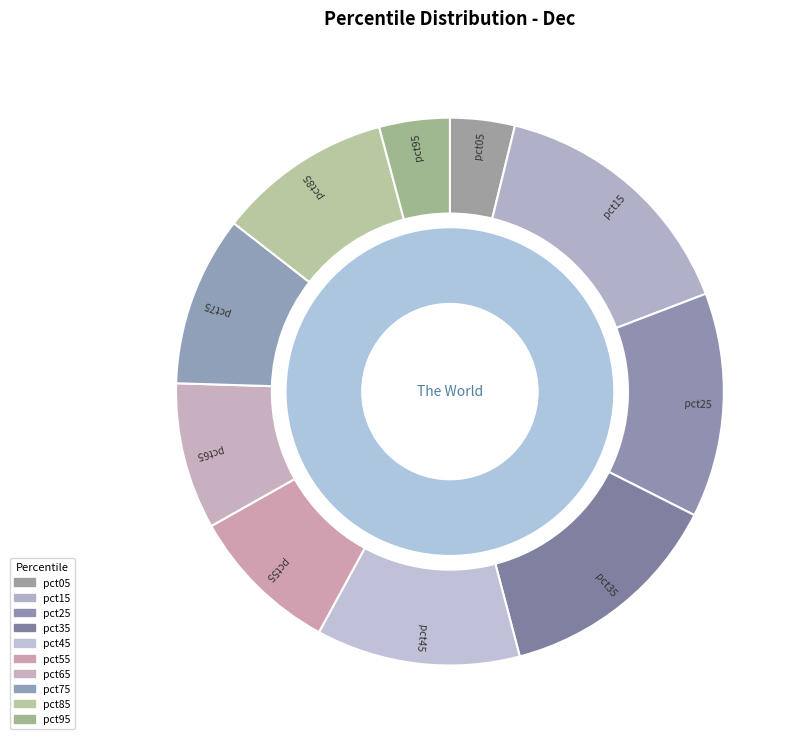

What percentage is the pct25 slice, to the nearest percent?

13%